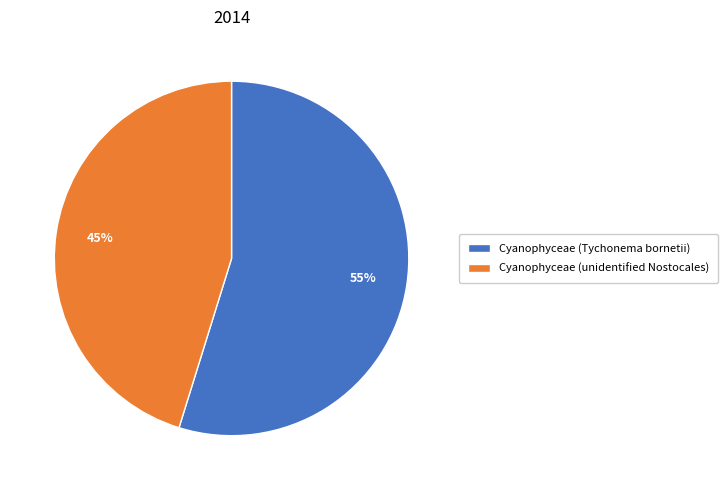

Is there a majority slice in this chart?

Yes